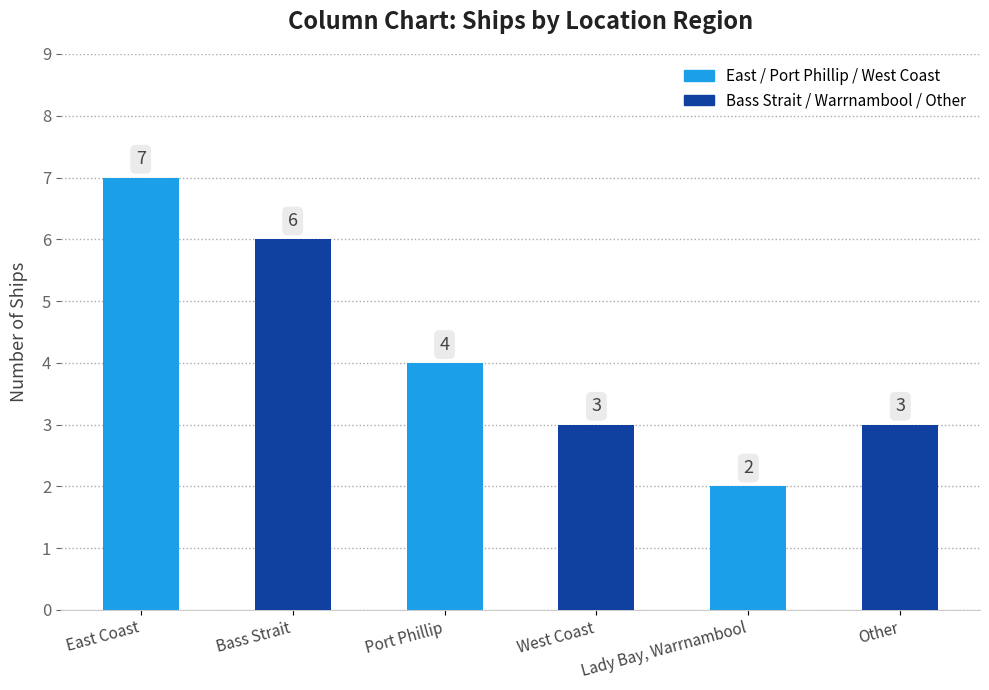

The value at Port Phillip is 1. True or false?

False